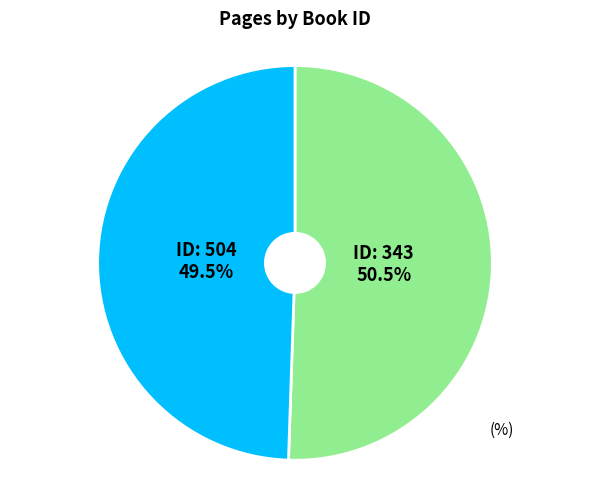

Is there any slice that represents more than half of the pie?

Yes